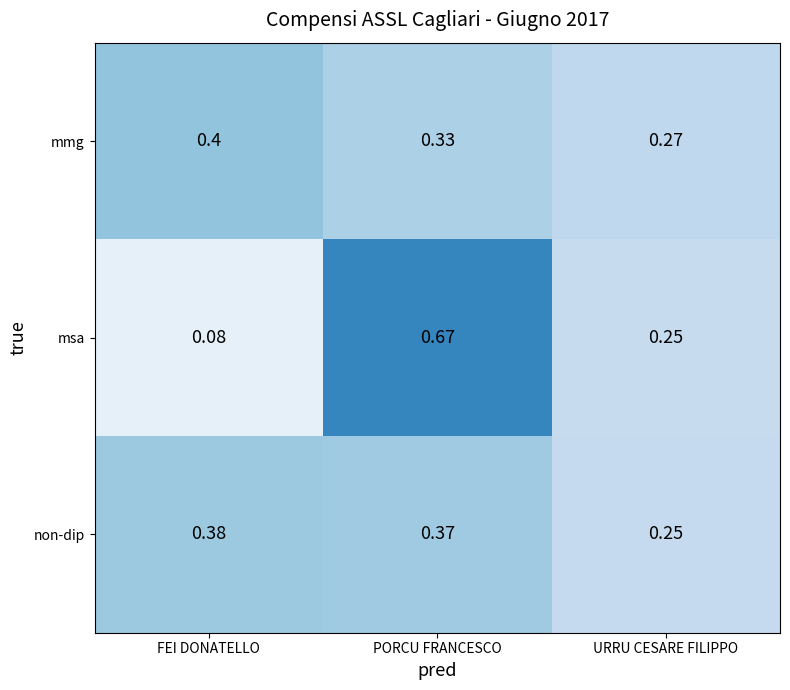

List the labels in order of mmg value, smallest first.

URRU CESARE FILIPPO, PORCU FRANCESCO, FEI DONATELLO